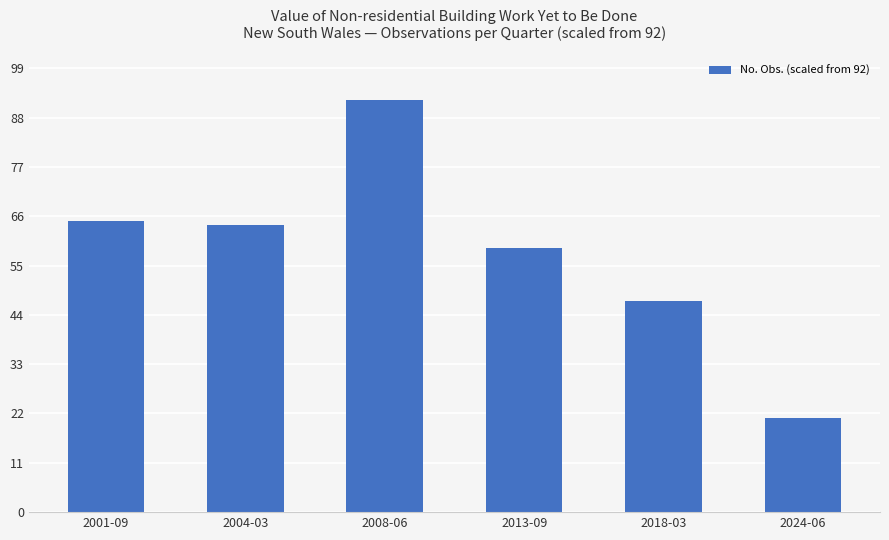

List the labels in order of value, smallest first.

2024-06, 2018-03, 2013-09, 2004-03, 2001-09, 2008-06